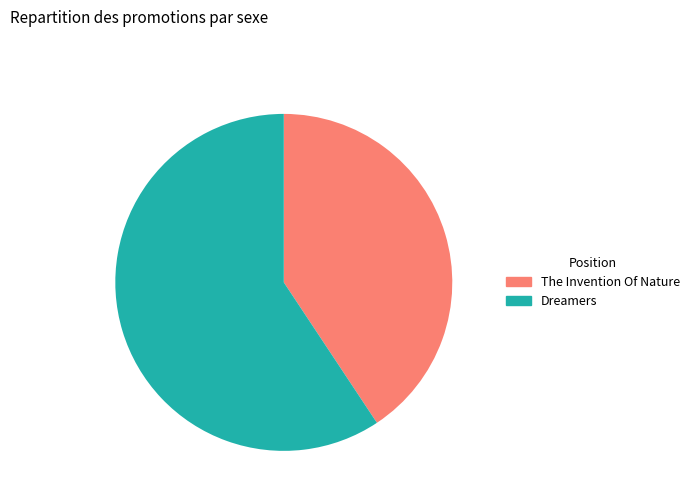

True or false: The Invention Of Nature accounts for 49% of the total.

False